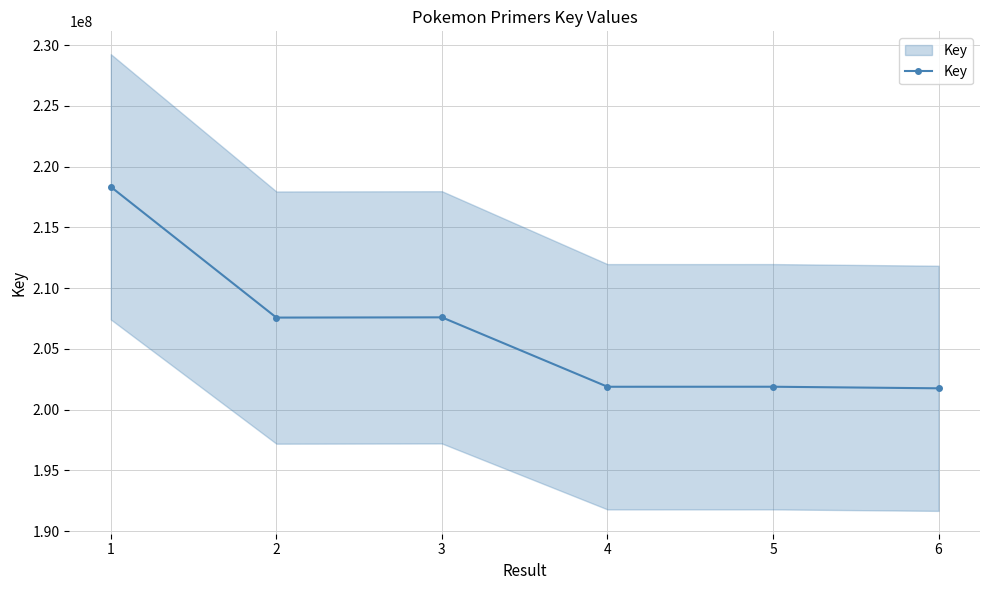

How many data points does each series have?

6